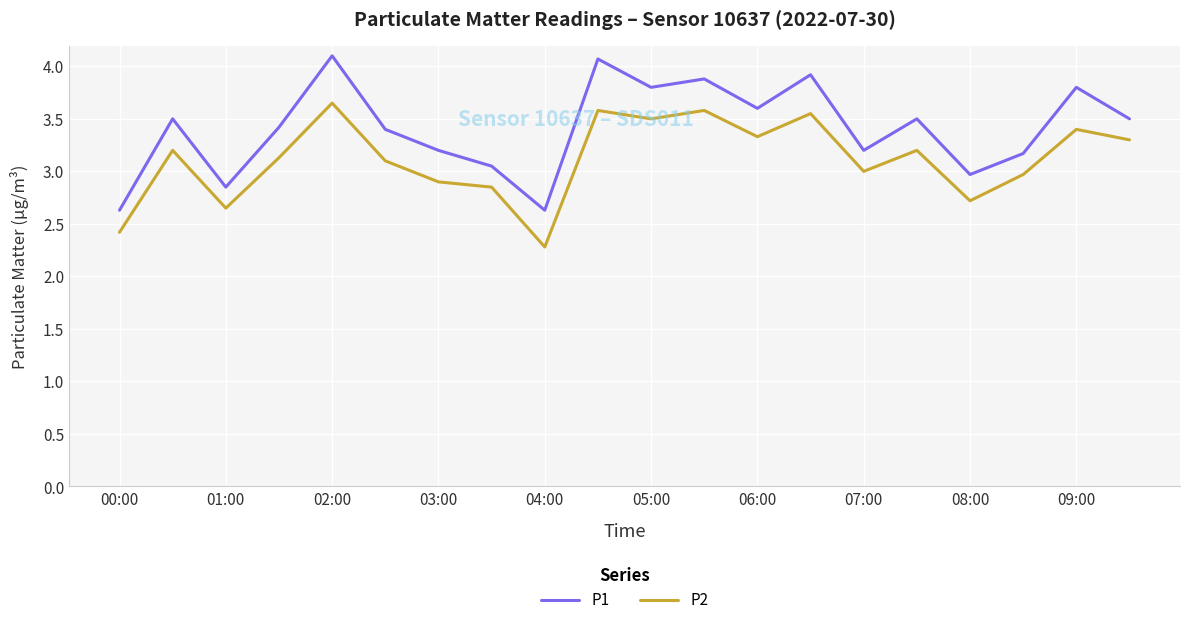

How many interior local peaks does the P2 series have?

7